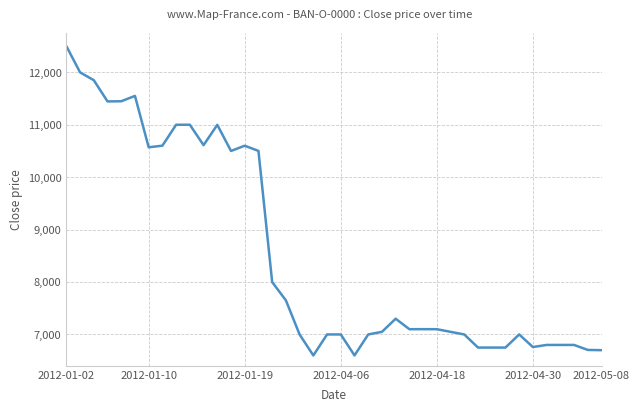

What is the difference between the maximum and minimum values?

5900